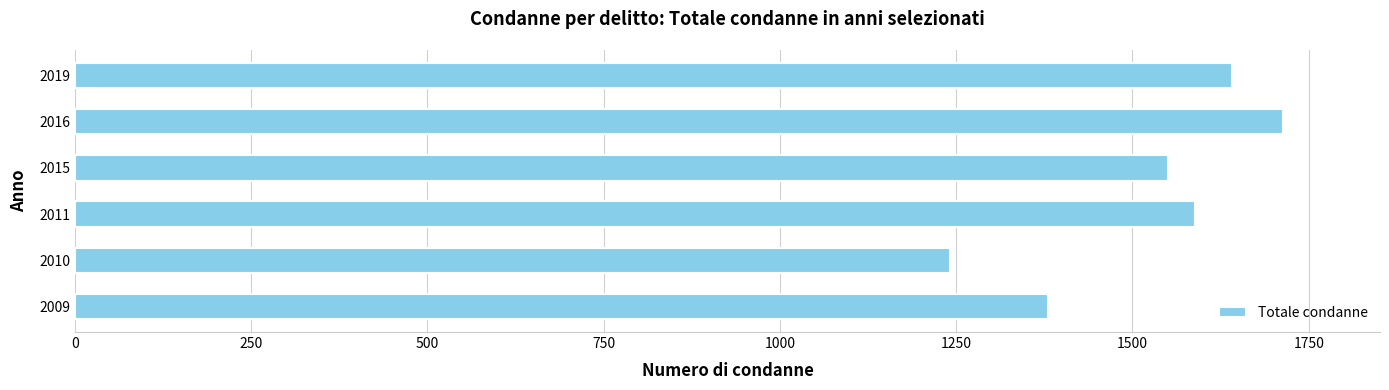

How many data points are less than 1589?

3